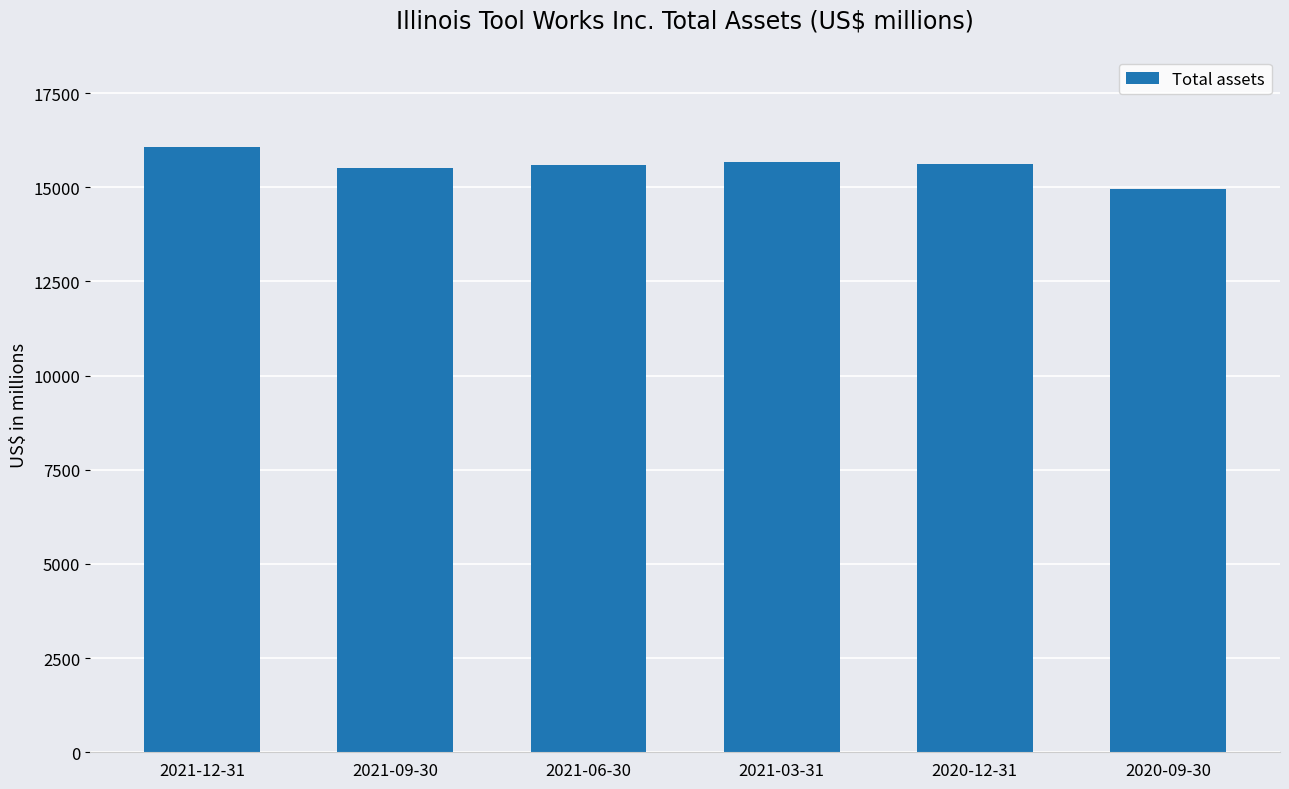

Which has a higher value, 2021-12-31 or 2021-03-31?

2021-12-31